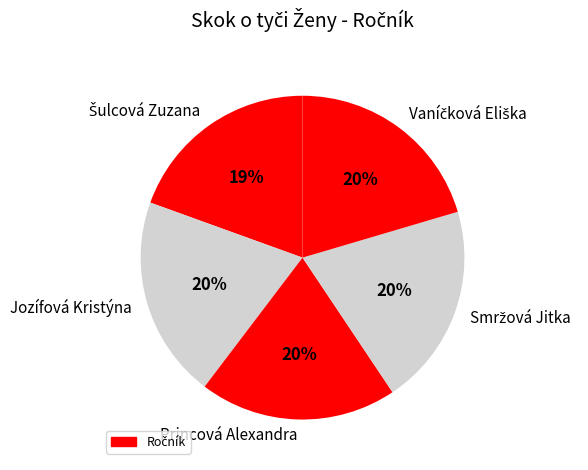

To the nearest percent, what is the difference between the largest and smallest slice percentages?

1%